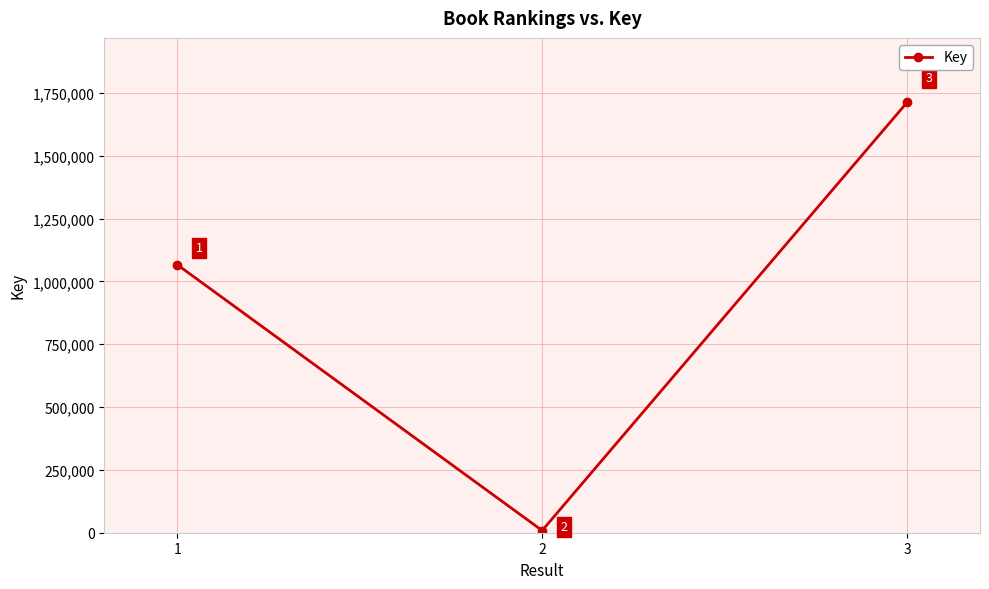

Reading left to right, list all the values displayed in this chart.

1=1066471	2=8722	3=1712177